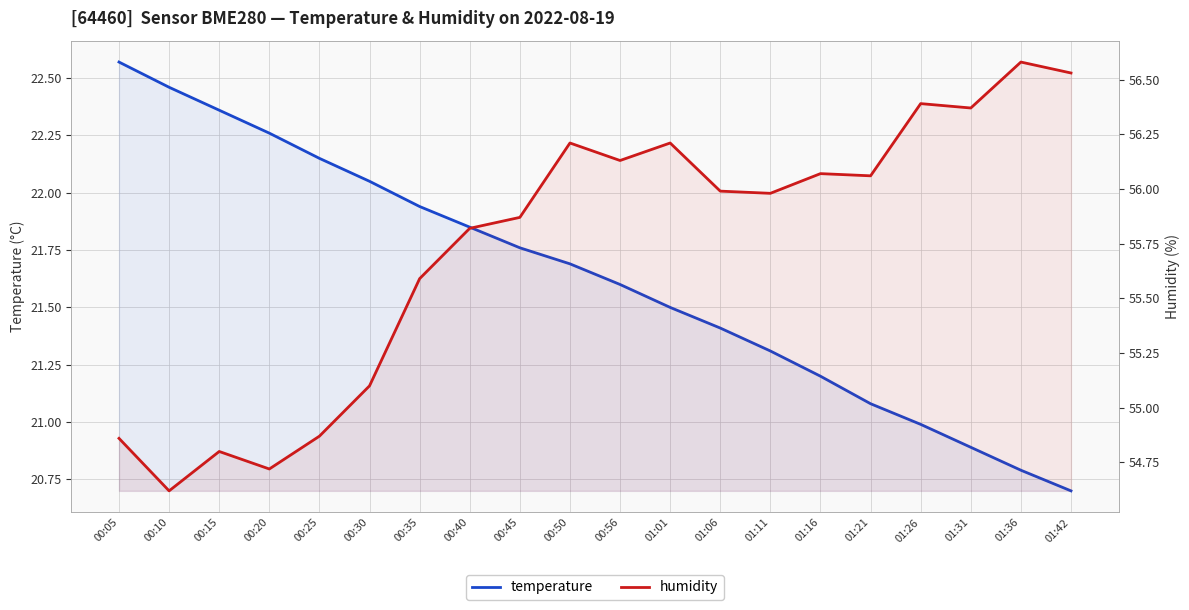

Which has a higher value, 00:40 or 01:26?

00:40